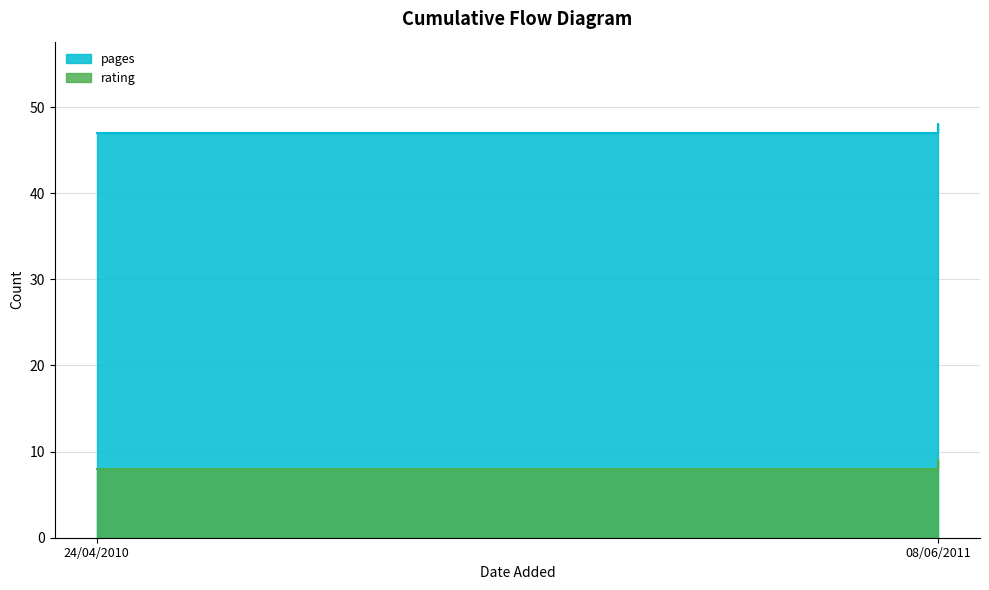

What is the sum of the rating values at 24/04/2010 and 08/06/2011?

17